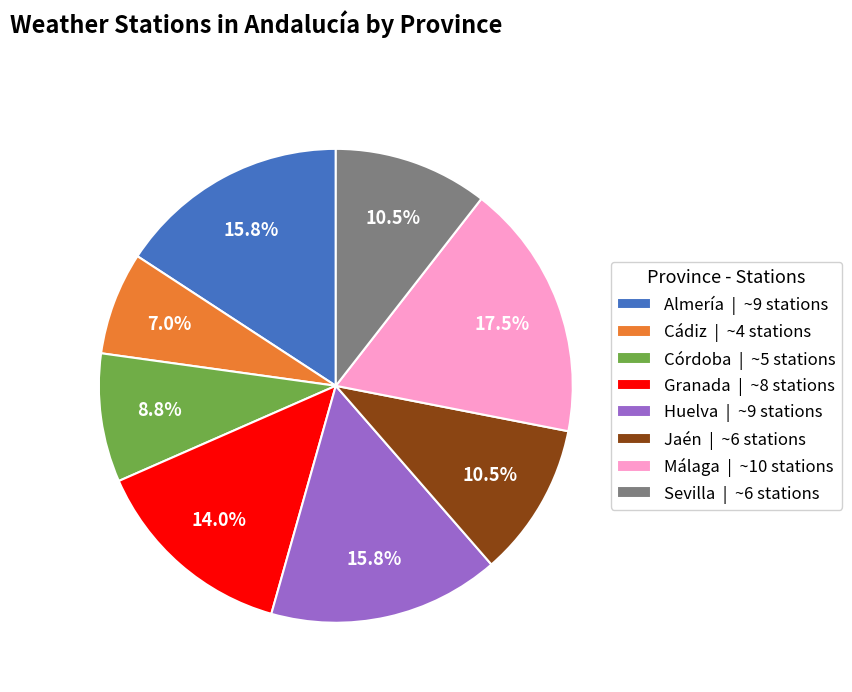

Is the sum of Granada and Cádiz greater than half?

No